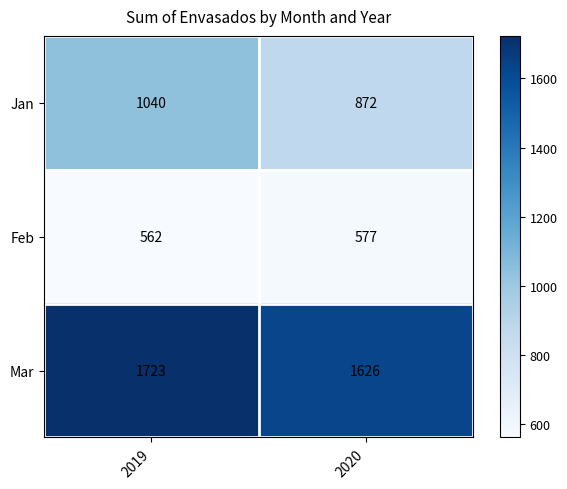

Which series has the widest spread of values?

Jan